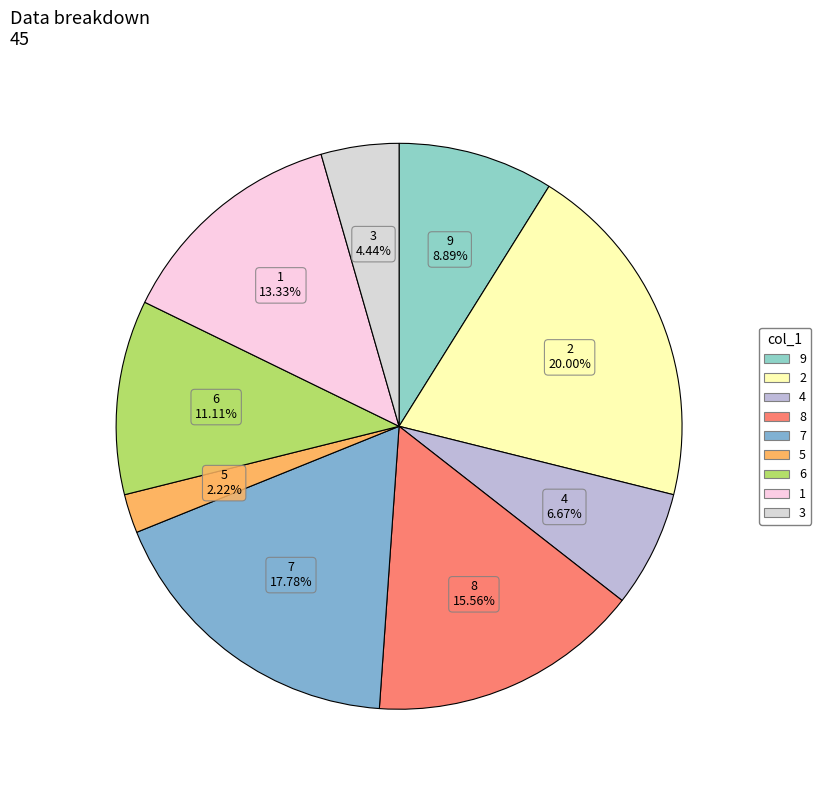

Which category has the biggest portion of the pie?

2